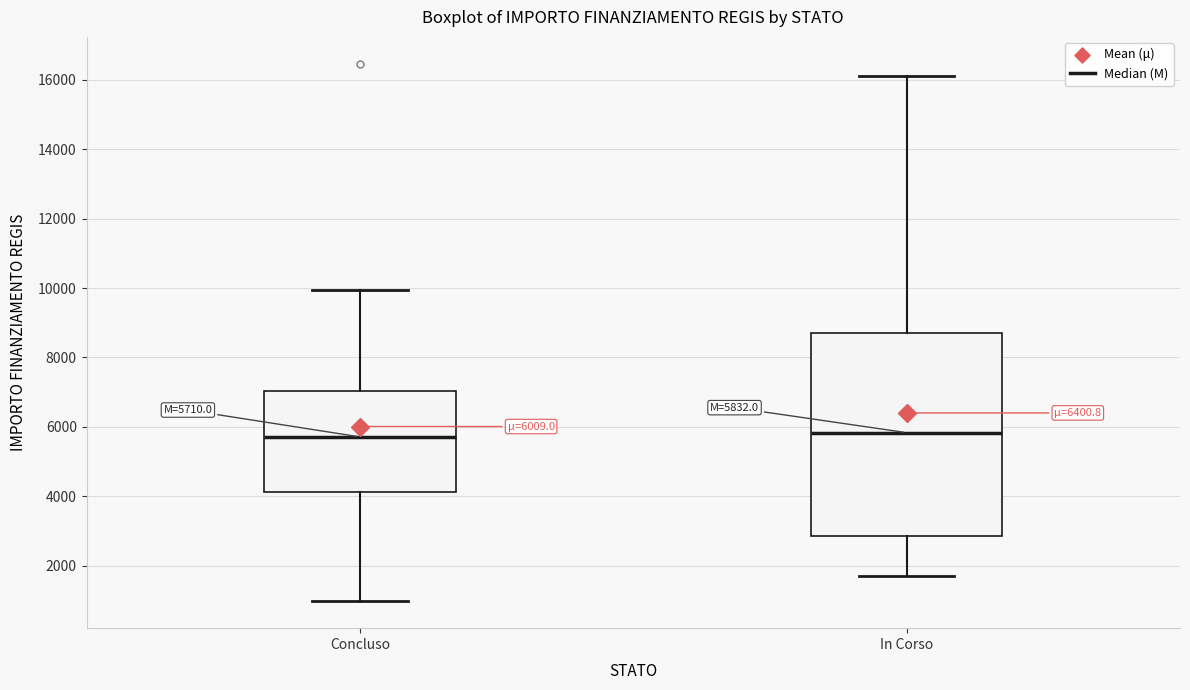

Which box is the tallest, from its lower edge to its upper edge?

In Corso